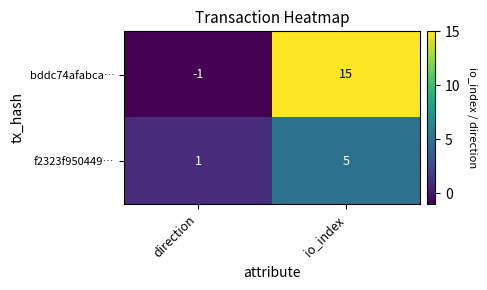

How many values in bddc74afabca… are below zero?

1